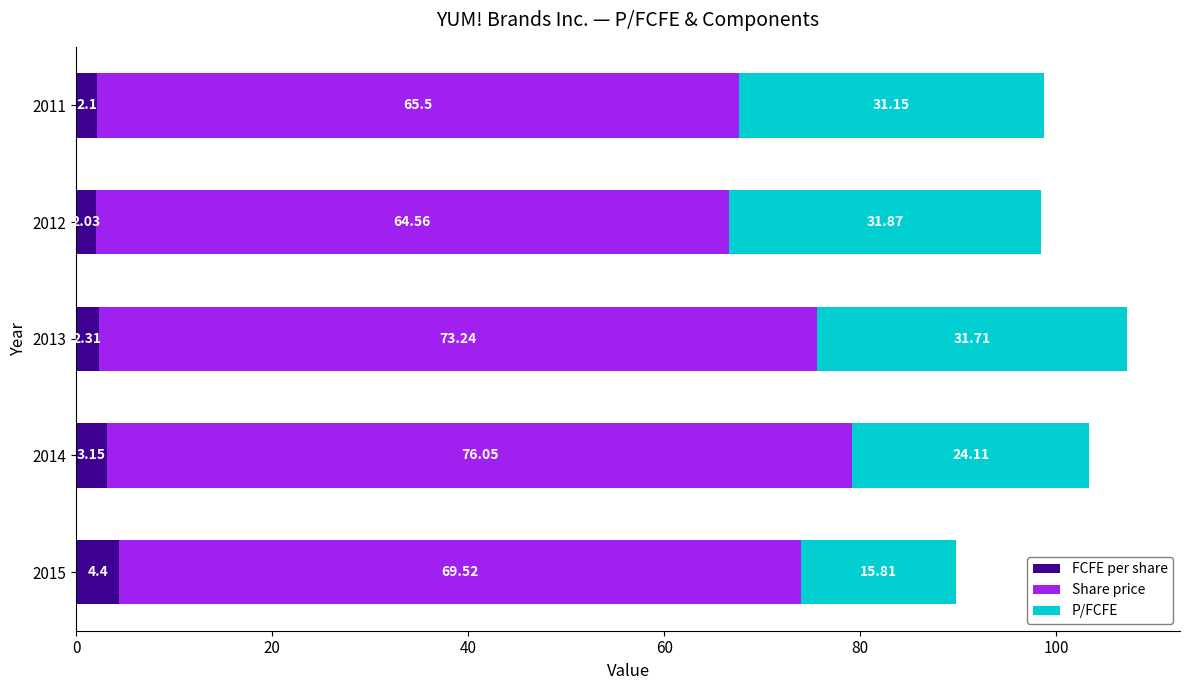

What is the difference between the FCFE per share values at 2015 and 2011?

2.3